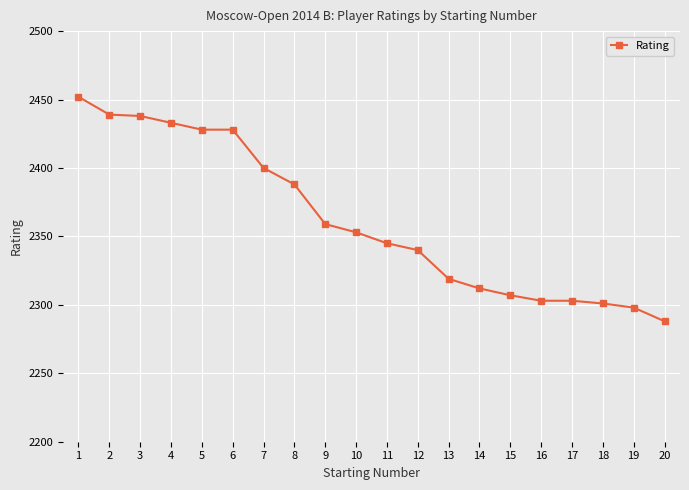

What is the smallest value displayed?

2288